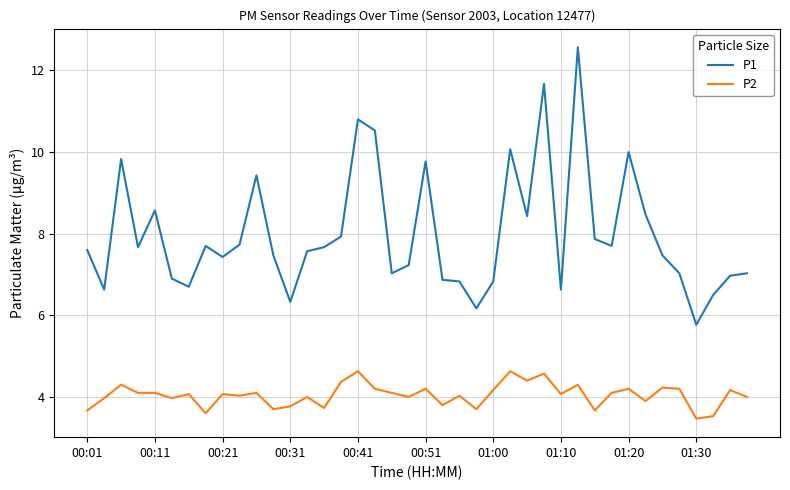

What are all the series names shown in the legend?

P1, P2